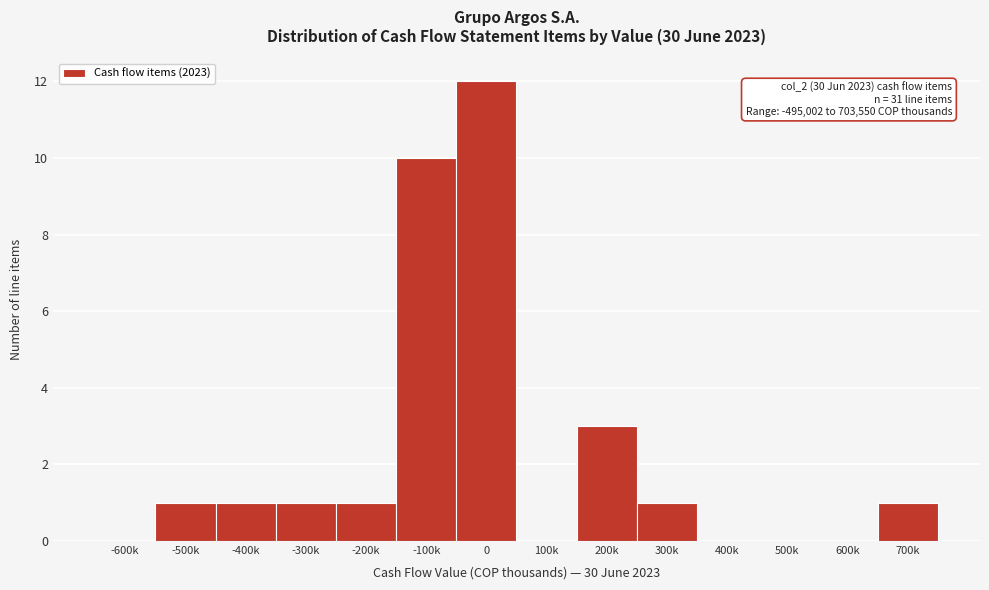

Reading left to right, what are all the values shown in this chart?

-600k=0	-500k=1	-400k=1	-300k=1	-200k=1	-100k=10	0=12	100k=0	200k=3	300k=1	400k=0	500k=0	600k=0	700k=1